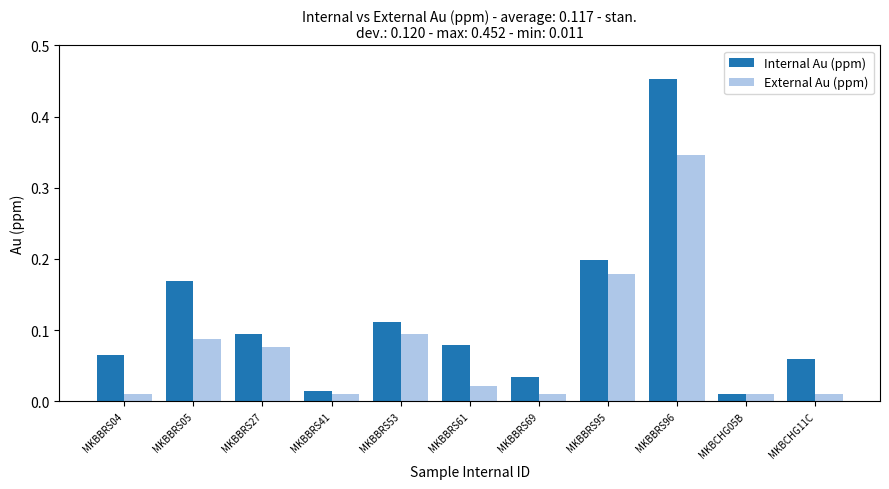

What are all the series names shown in the legend?

Internal Au (ppm), External Au (ppm)